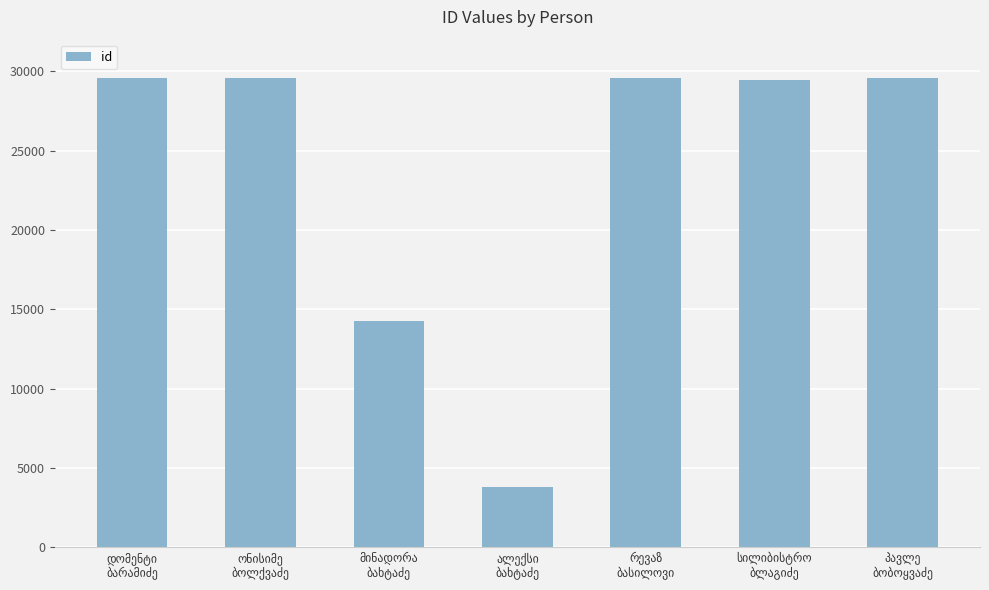

Does the chart contain stacked bars?

No